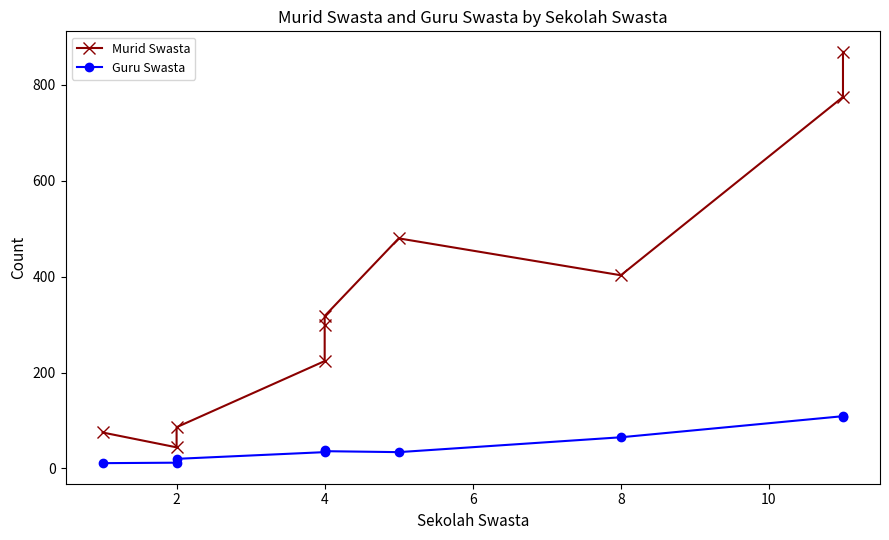

True or false: Guru Swasta and Murid Swasta cross at least once.

False